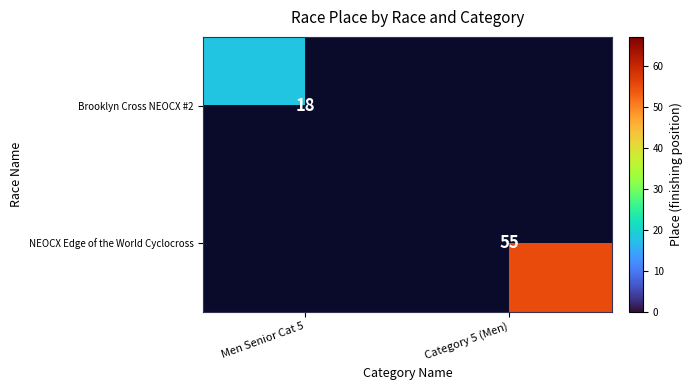

True or false: Brooklyn Cross NEOCX #2 has a value of 30 at Men Senior Cat 5.

False